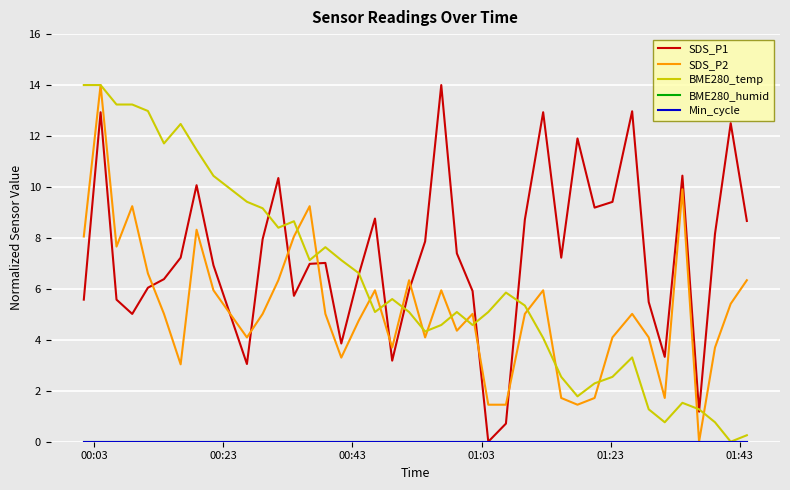

Does the chart display data point markers on the line(s)?

No